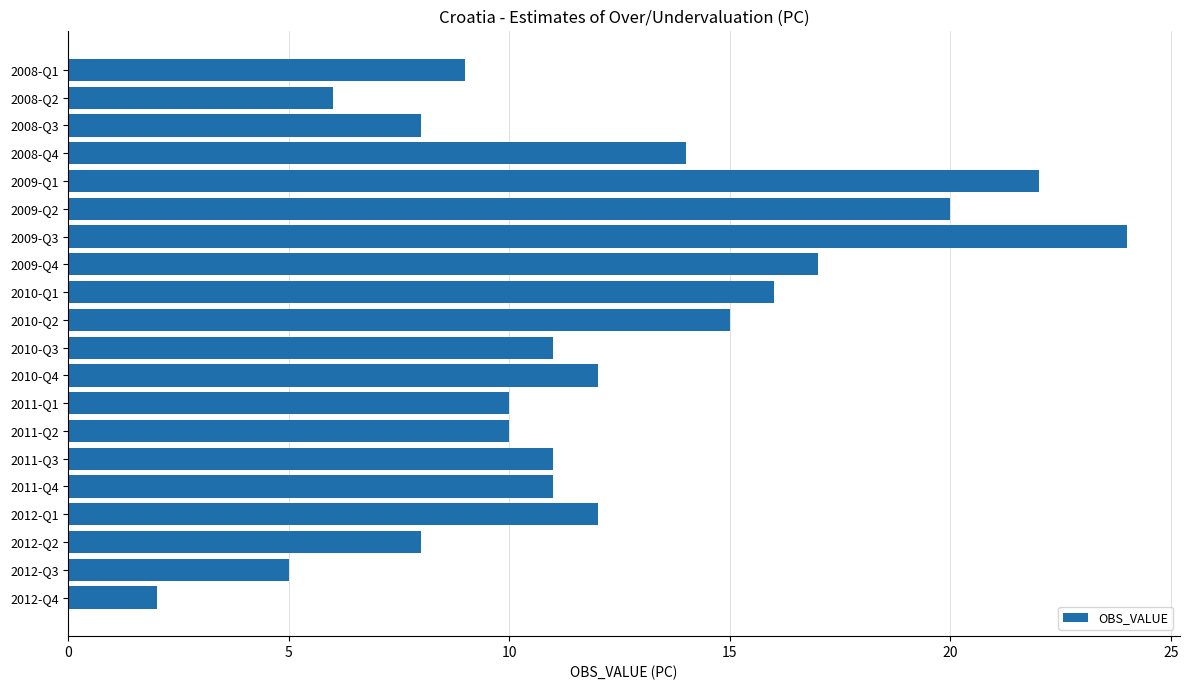

What is the maximum value shown in the chart?

24